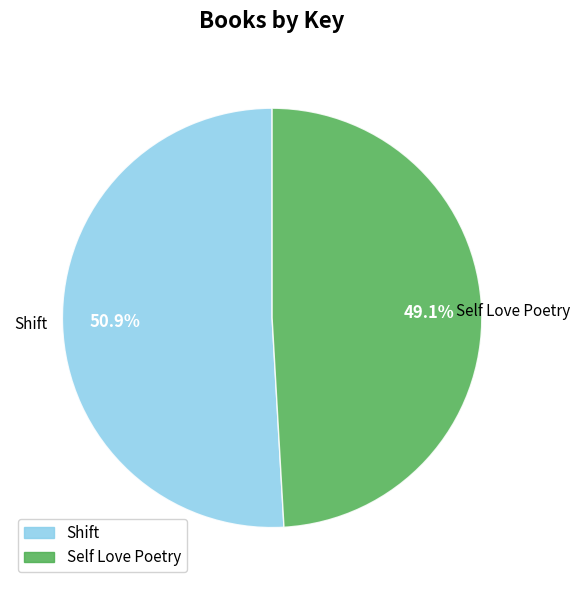

Is there a majority slice in this chart?

Yes